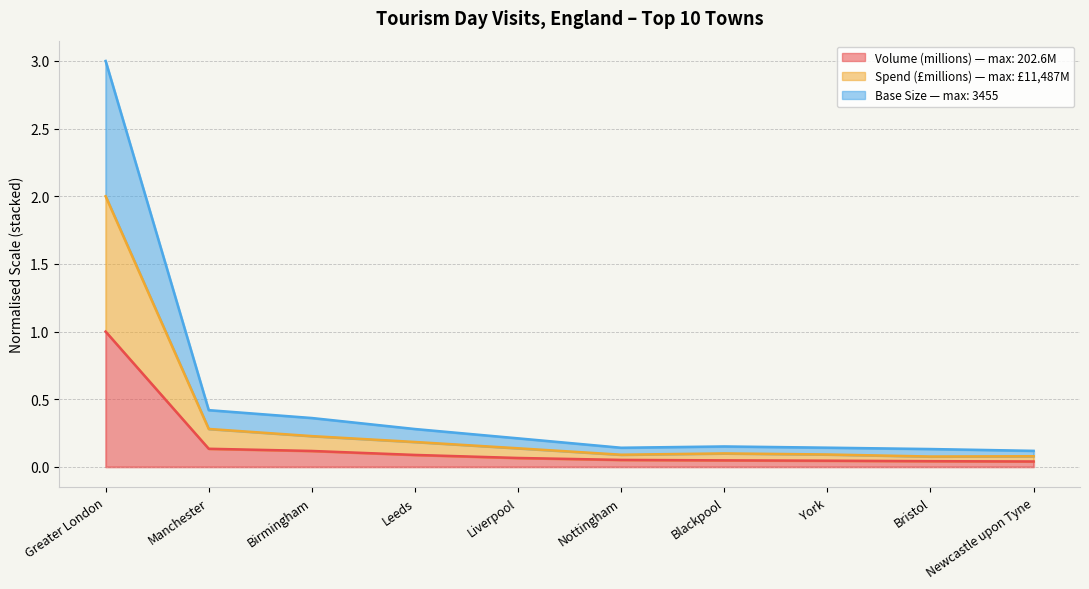

True or false: Base Size has a value of 3.0 at Greater London.

True